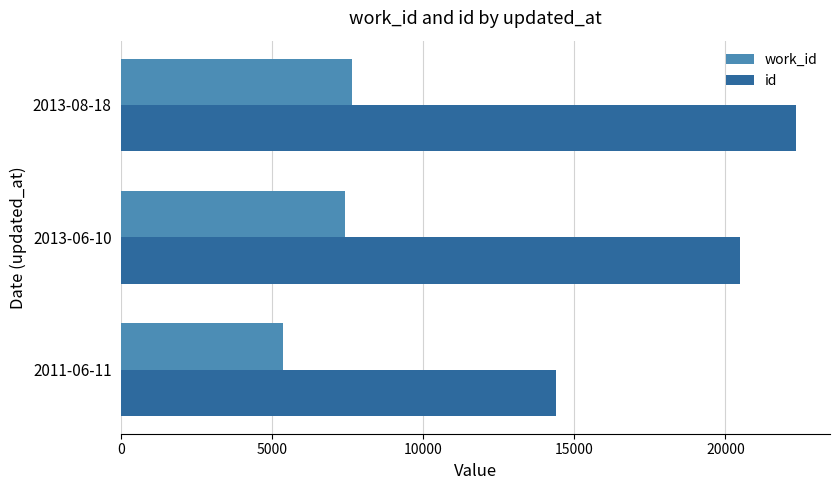

What is the sum of the id values at 2011-06-11 and 2013-06-10?

34900